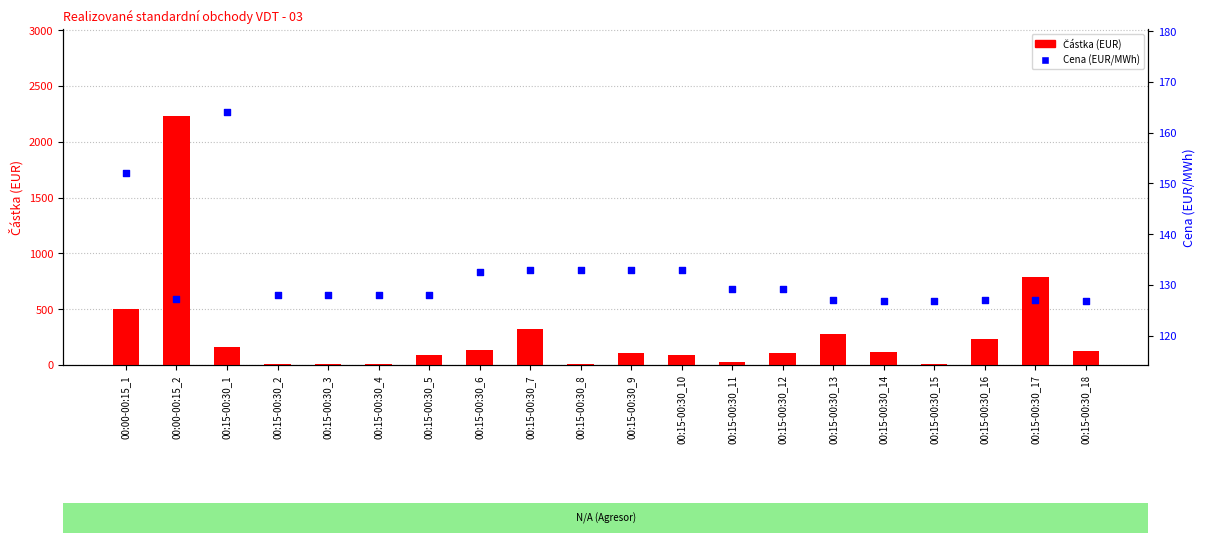

Is the value of Částka (EUR) at 00:15-00:30_18 greater than the value of Cena (EUR/MWh) at 00:15-00:30_2?

No